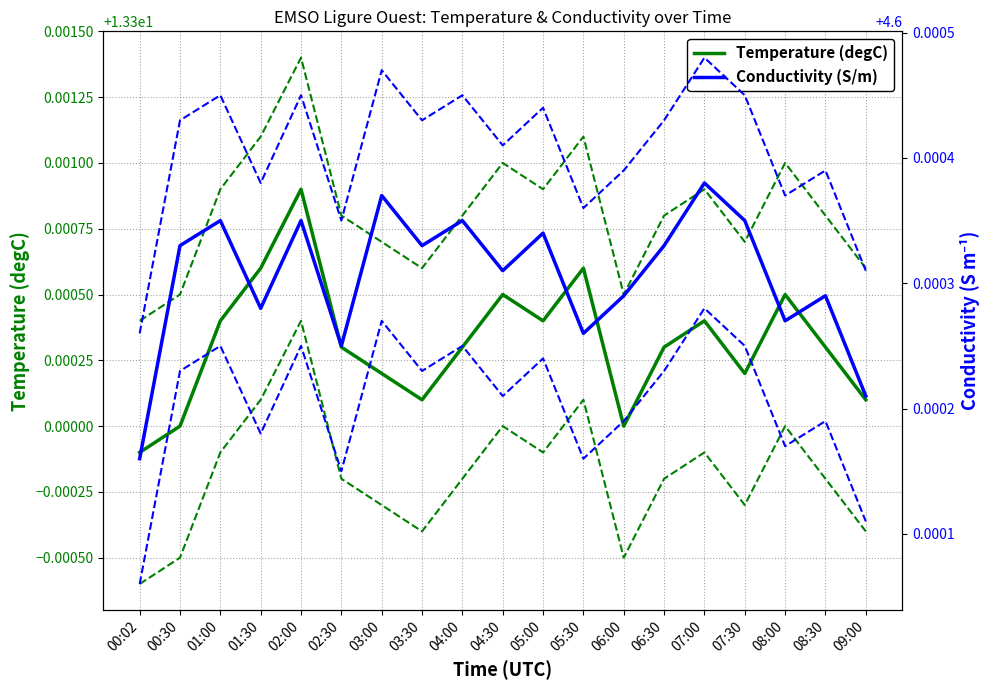

At which category does Conductivity (S/m) reach its first local valley?

01:30